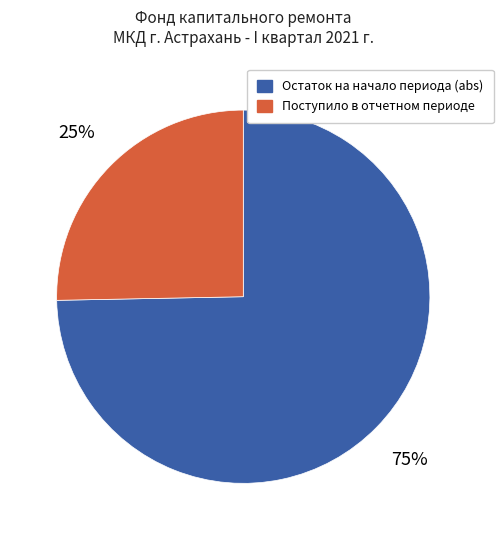

Which has a higher value, Поступило в отчетном периоде or Остаток на начало периода (abs)?

Остаток на начало периода (abs)